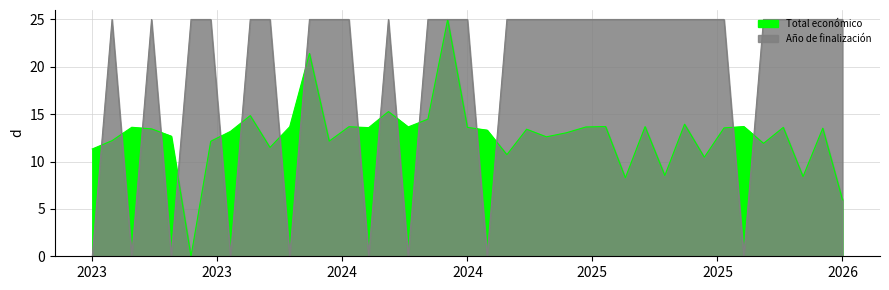

How many times do Año de finalización and Total económico cross each other?

17